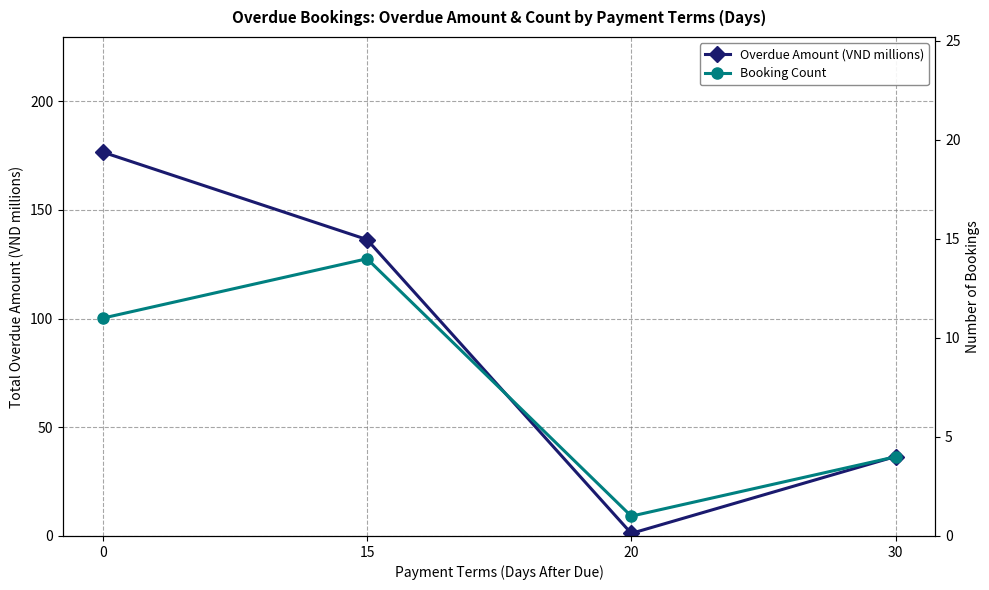

True or false: Booking Count and Overdue Amount (VND millions) cross at least once.

False